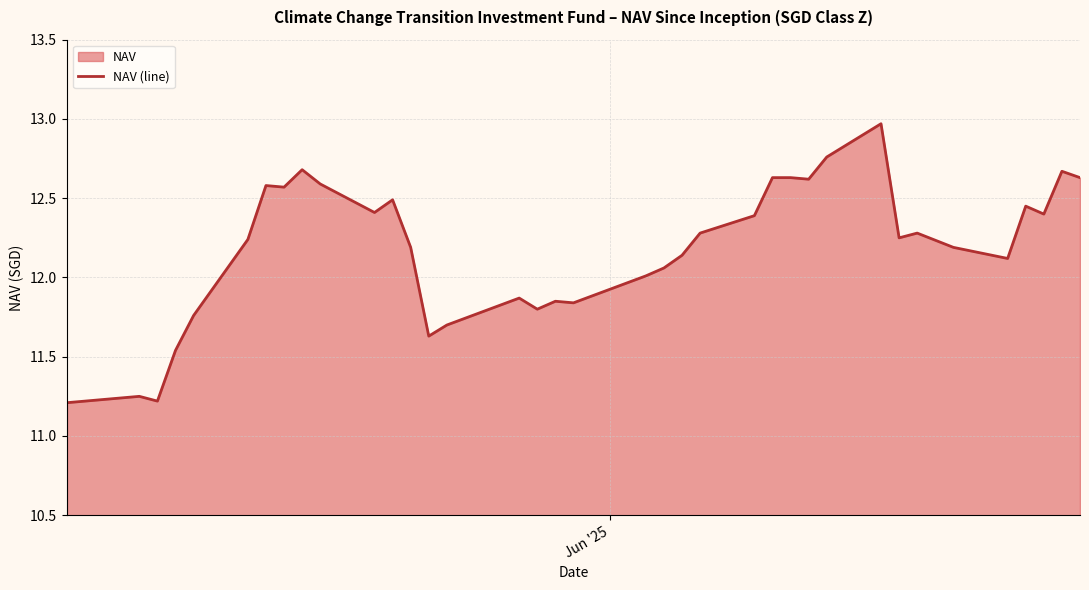

What is the greatest value displayed?

13.0